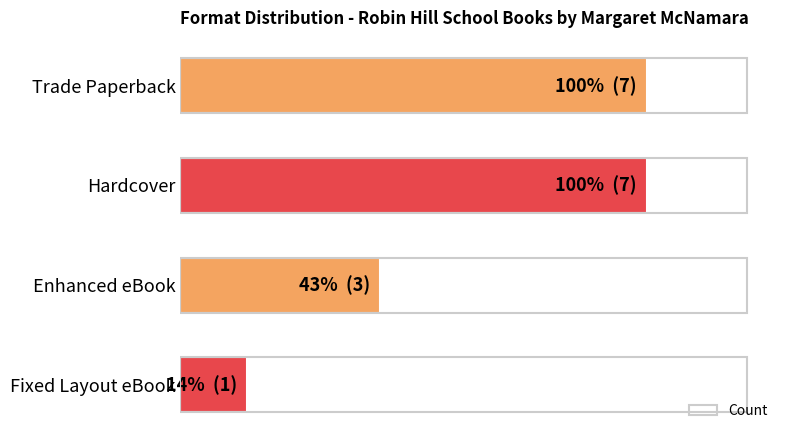

Are the bars grouped side by side (vs. stacked)?

No